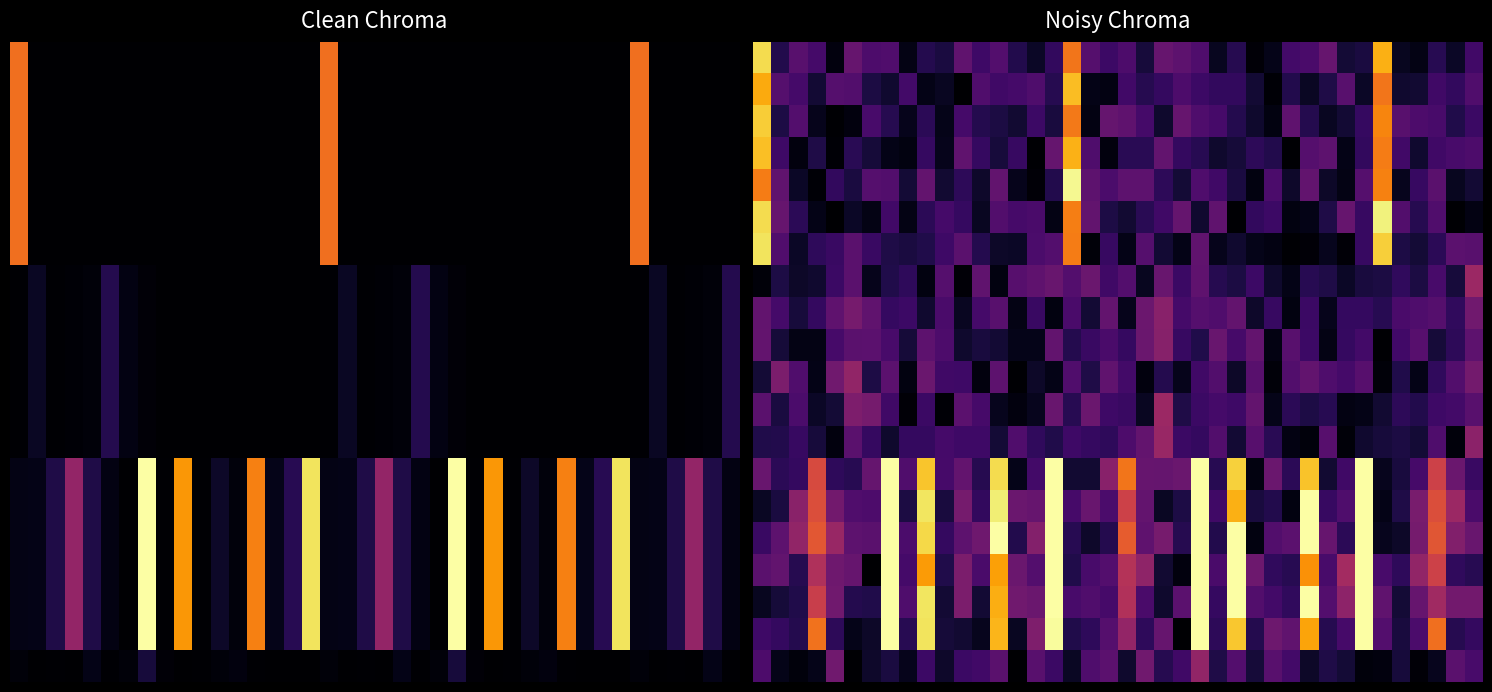

Count the number of categories in the chart.

40